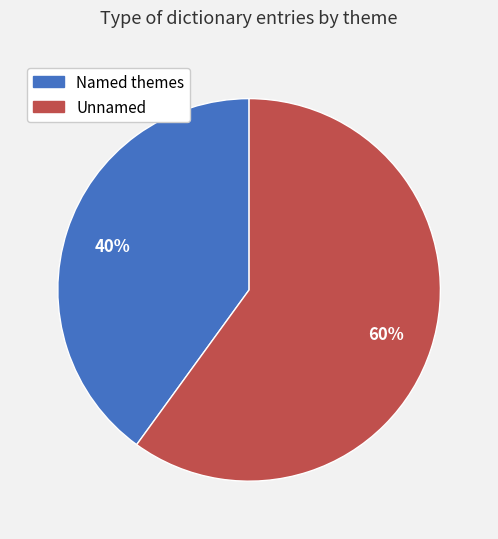

What is the smallest slice in the pie chart?

Named themes